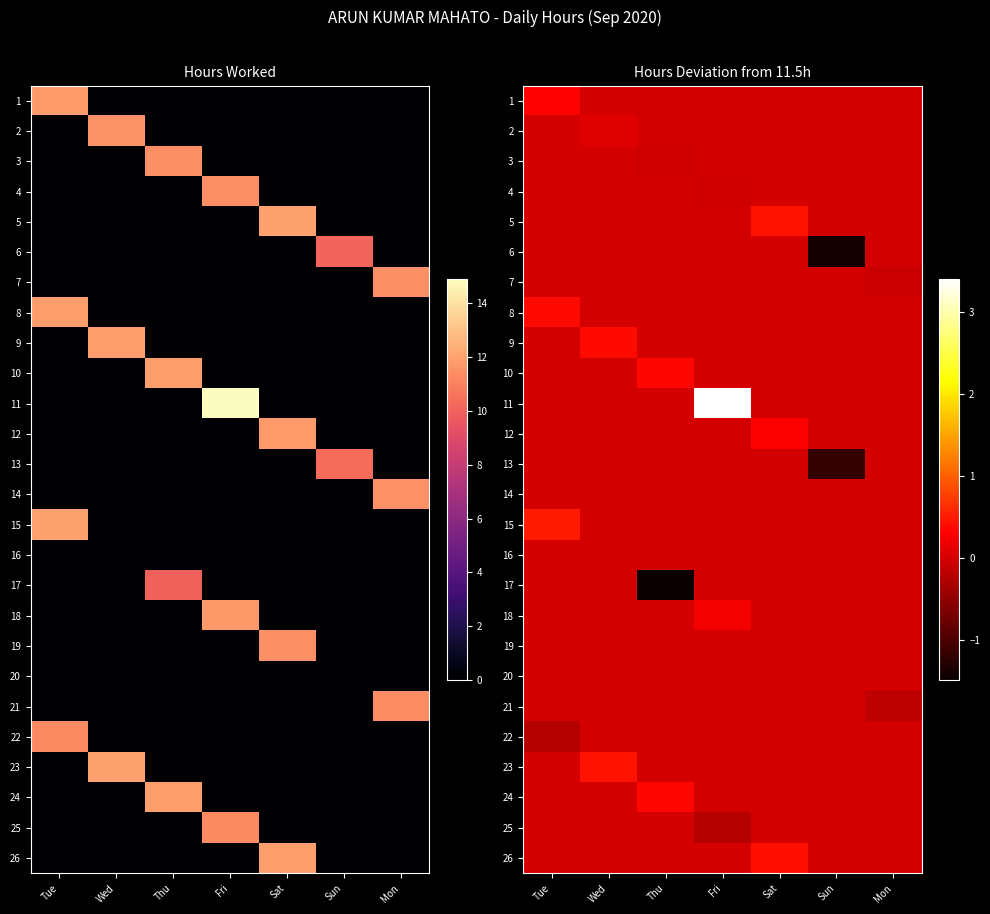

Is the value of 15 at Wed greater than the value of 24 at Sun?

No